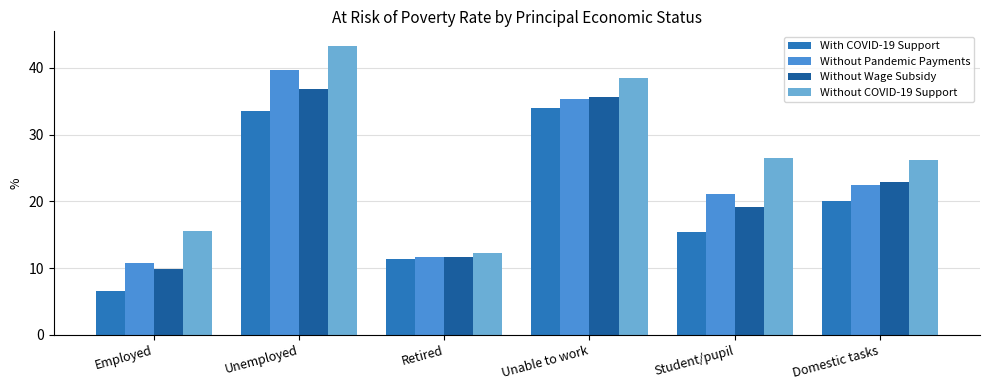

What is the value of the Without COVID-19 Support bar at the 2nd from the left?

43.3